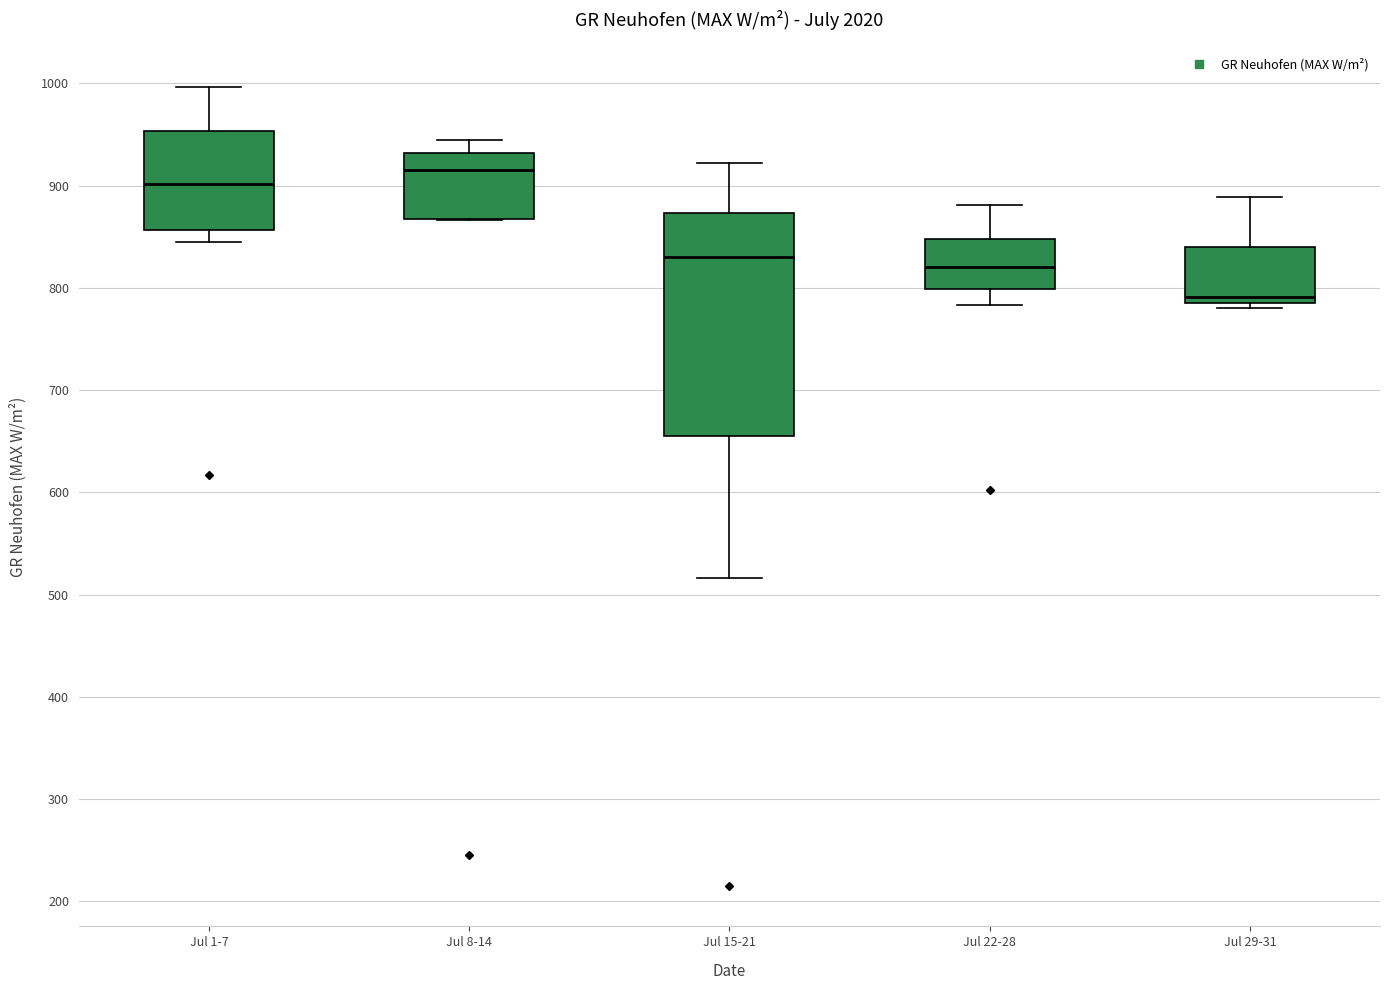

Comparing the boxes themselves (not the whiskers), which one is the tallest?

Jul 15-21